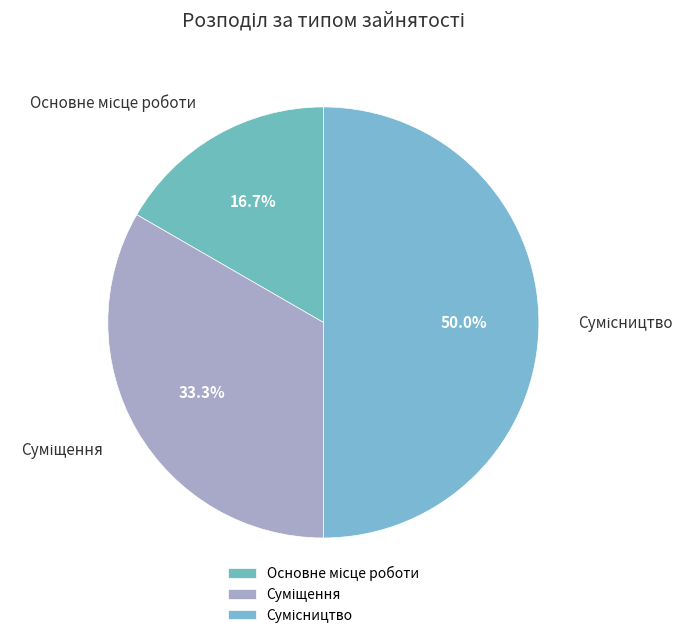

Count the number of slices in the pie.

3